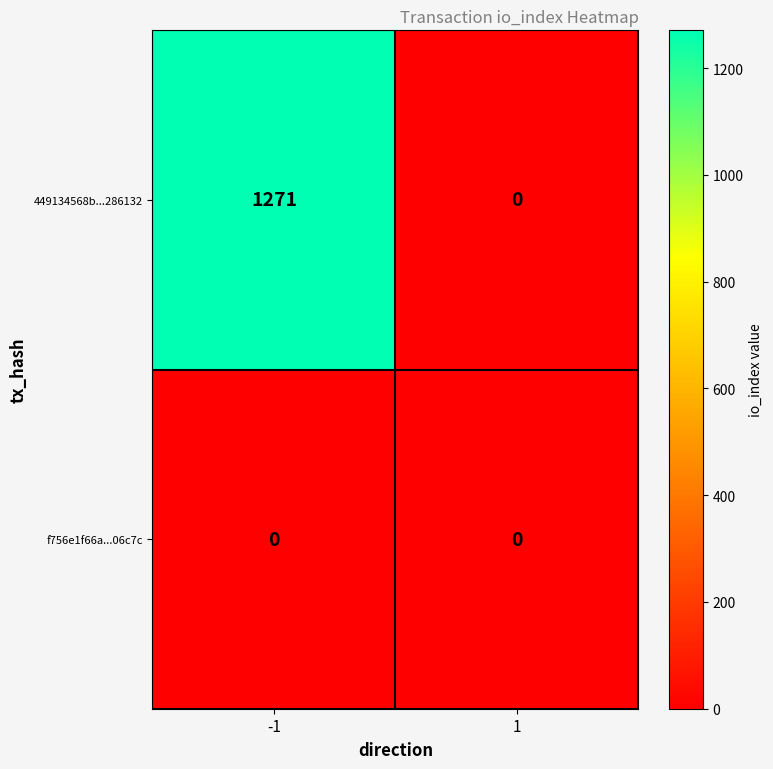

Rank the series by their maximum value, from highest to lowest.

449134568b...286132, f756e1f66a...06c7c